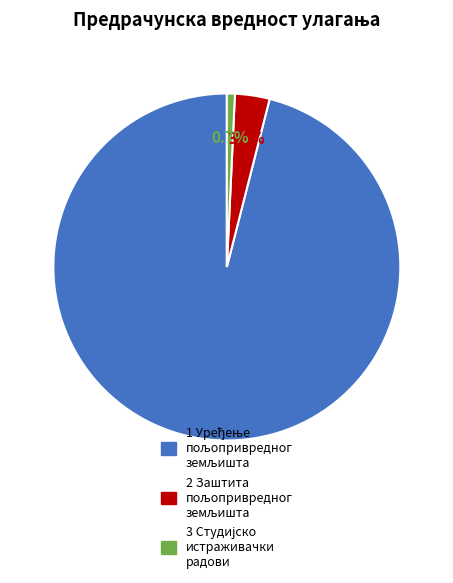

Is there a majority slice in this chart?

Yes